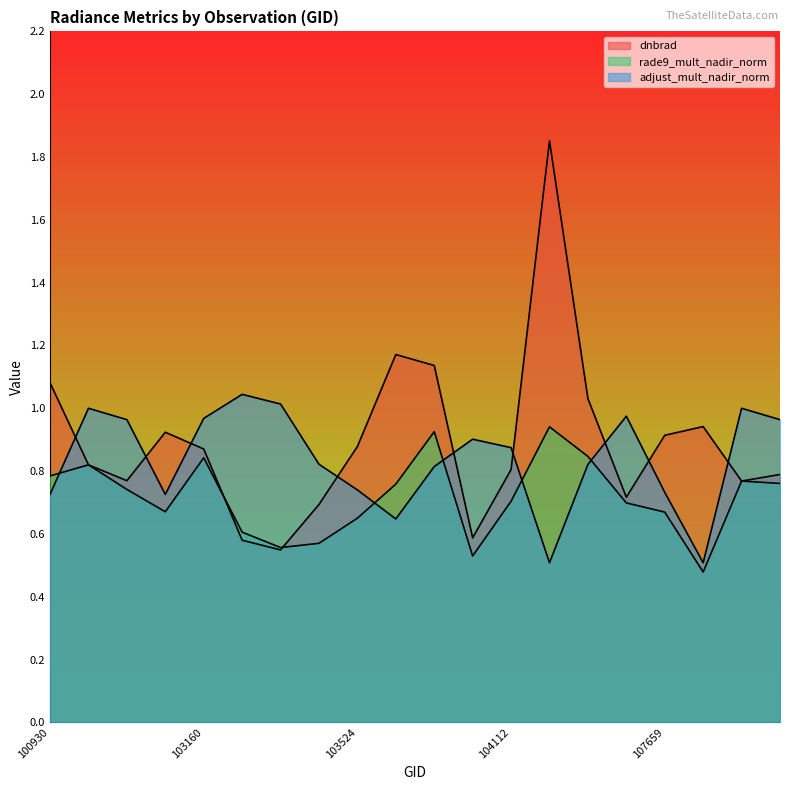

What is the value of the rade9_mult_nadir_norm point at the 7th from the left?

0.6